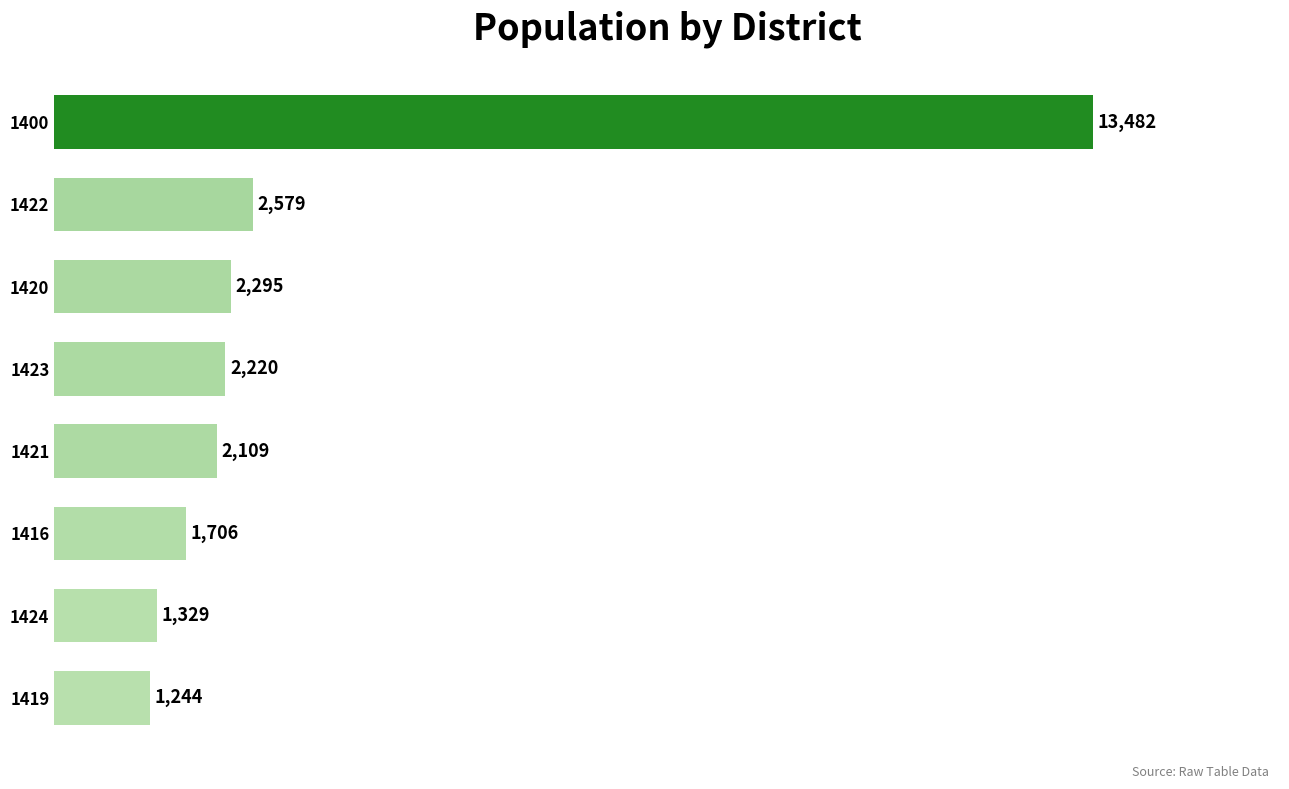

At which label is the value closest to 7363?

1422